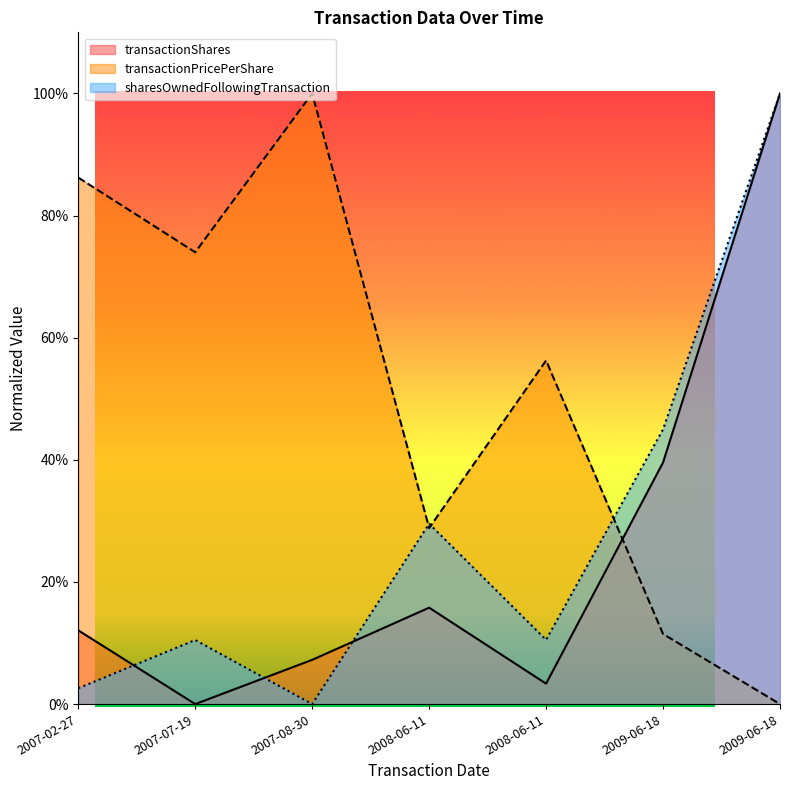

True or false: transactionPricePerShare and transactionShares intersect in this chart.

True